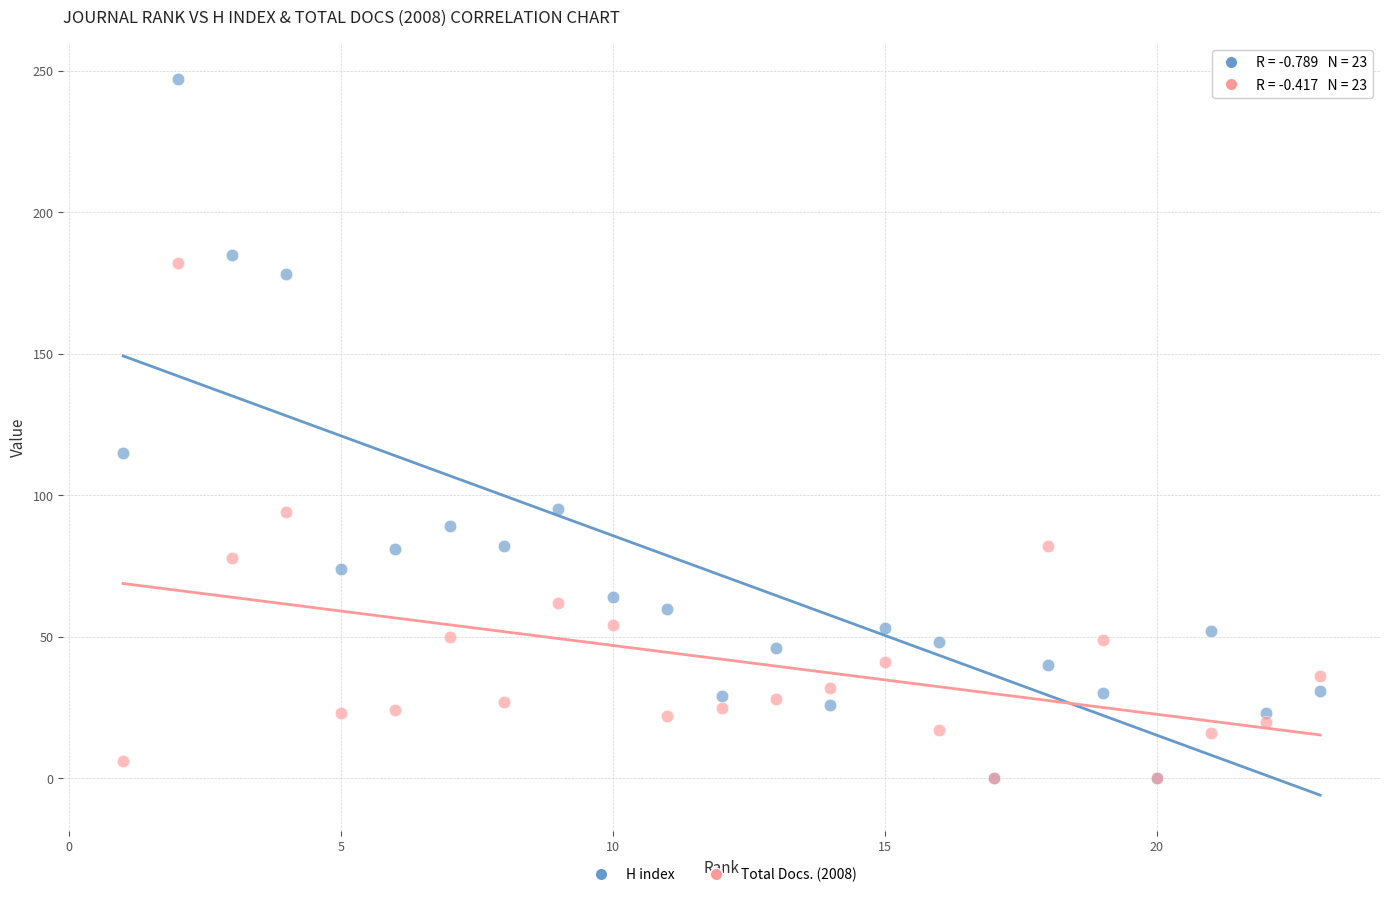

What are all the series names shown in the legend?

H index, Total Docs. (2008)